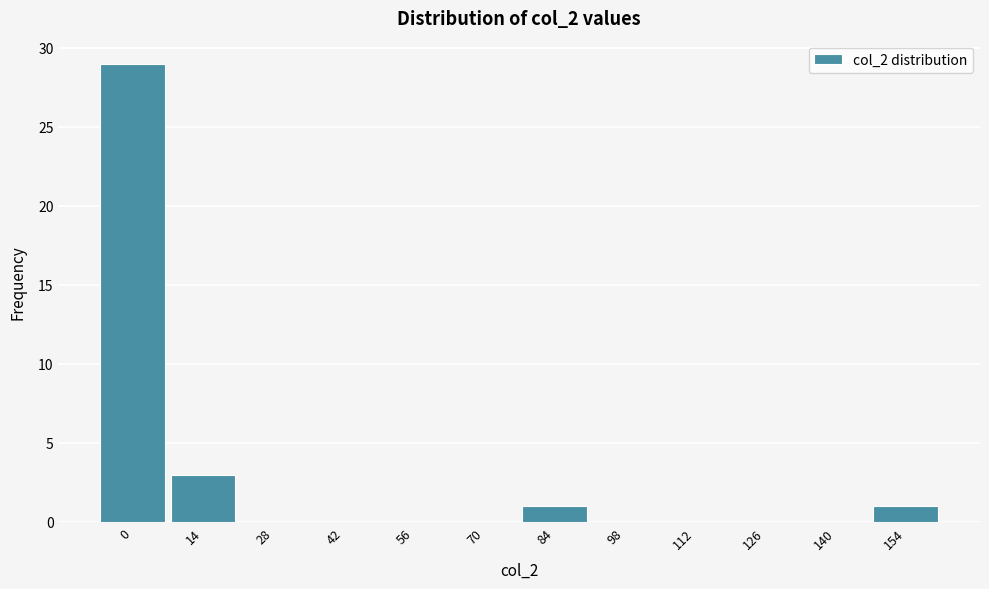

Reading right to left, list all the values displayed in this chart.

154=1	140=0	126=0	112=0	98=0	84=1	70=0	56=0	42=0	28=0	14=3	0=29